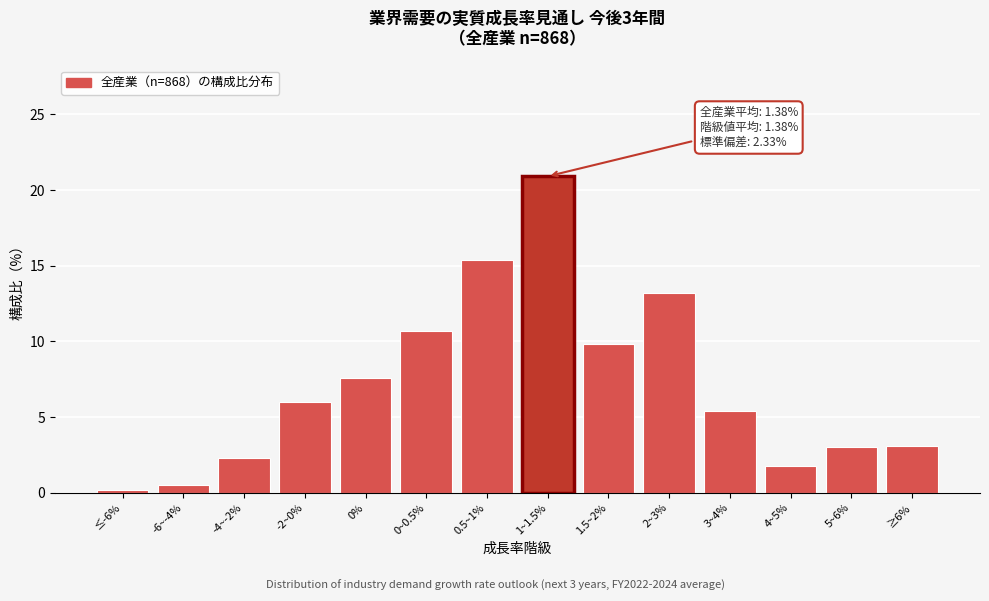

What is the approximate value at -4~-2%?

2.3